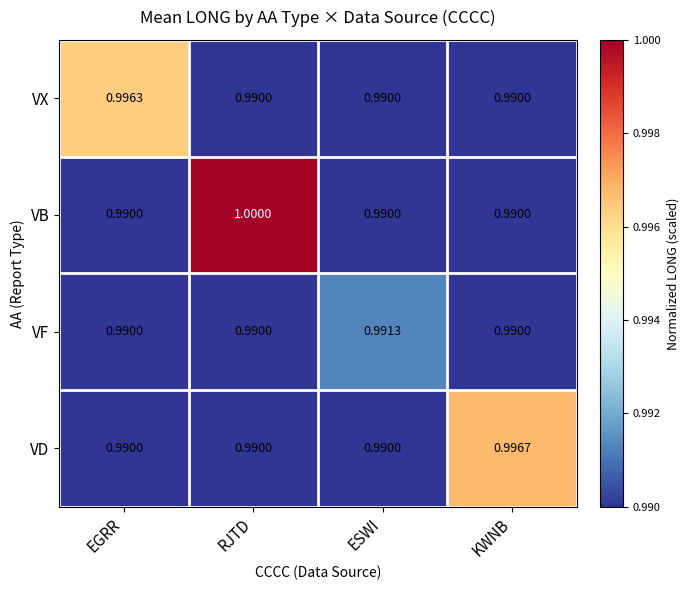

List the series in order of their peak value, highest first.

VB, VD, VX, VF